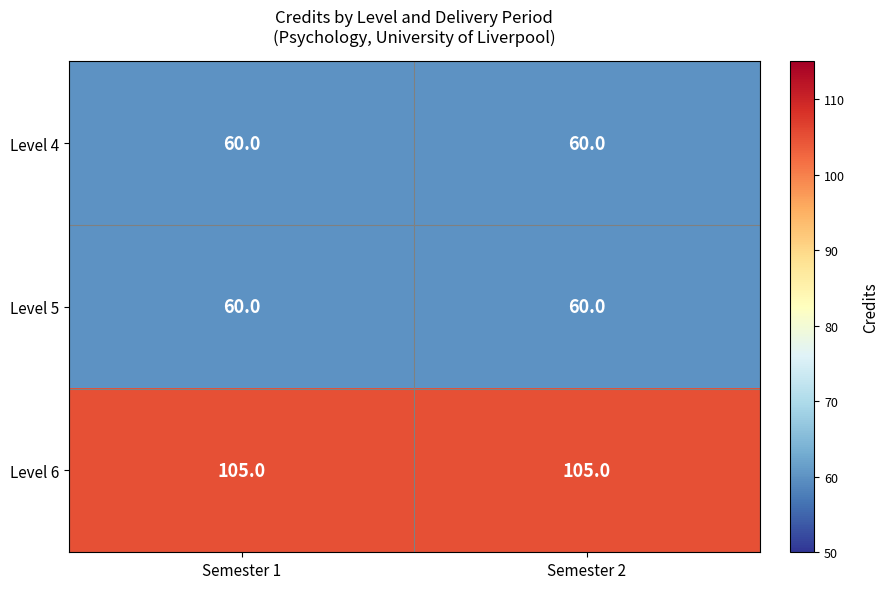

At how many categories does at least one series exceed 65?

2